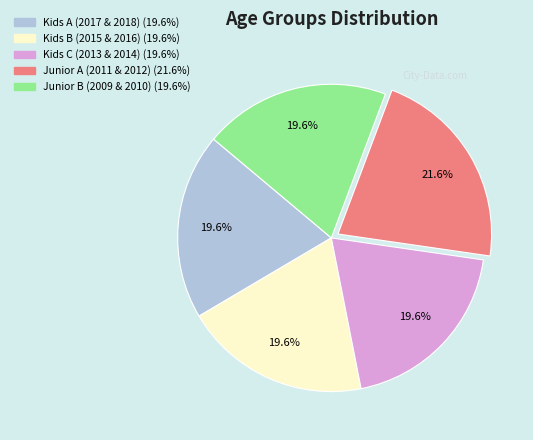

To the nearest percent, what is the average slice percentage?

20%